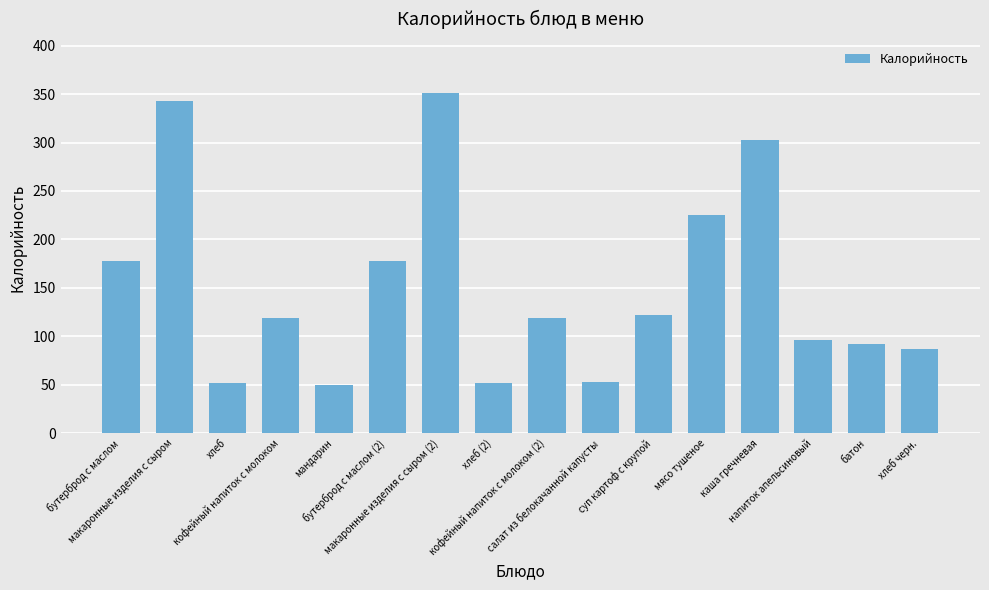

What is the maximum value shown in the chart?

351.2